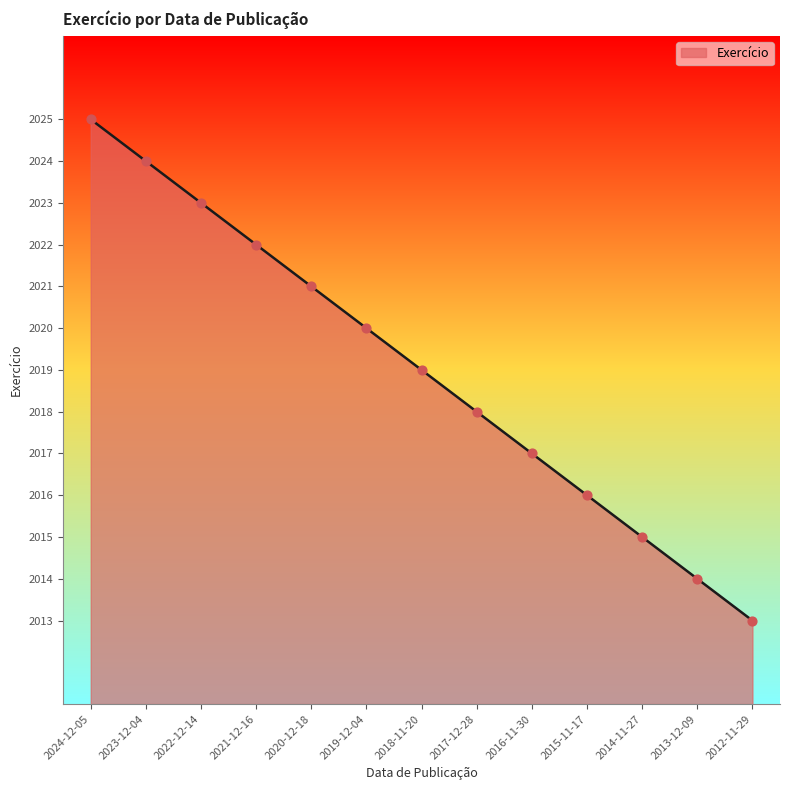

What is the change in value from 2015-11-17 to 2013-12-09?

-2